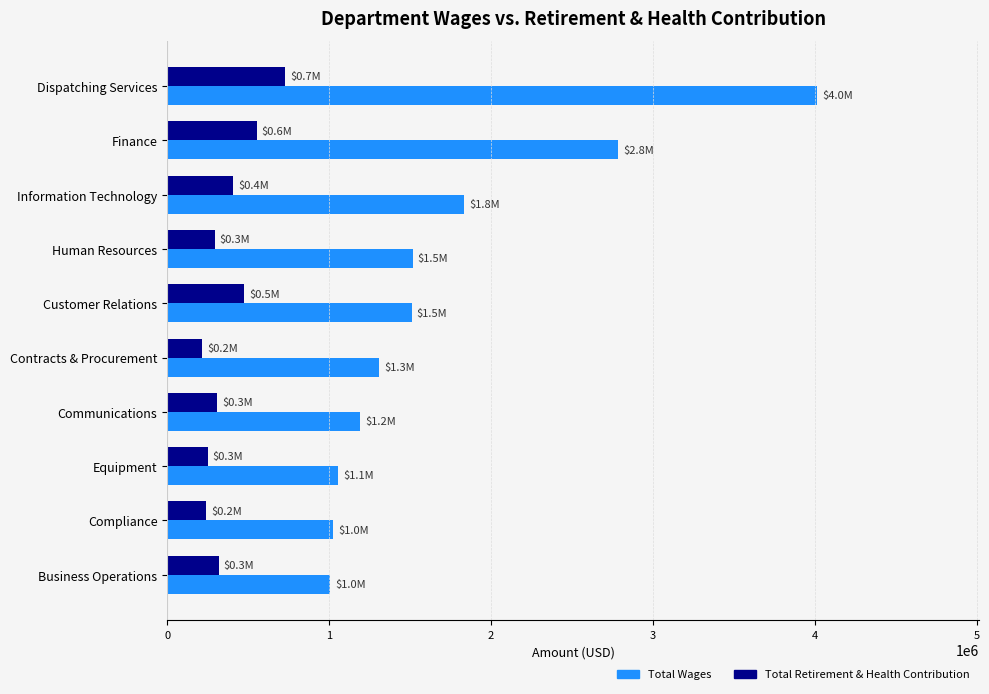

At which label is Total Wages closest to 2510284?

Finance